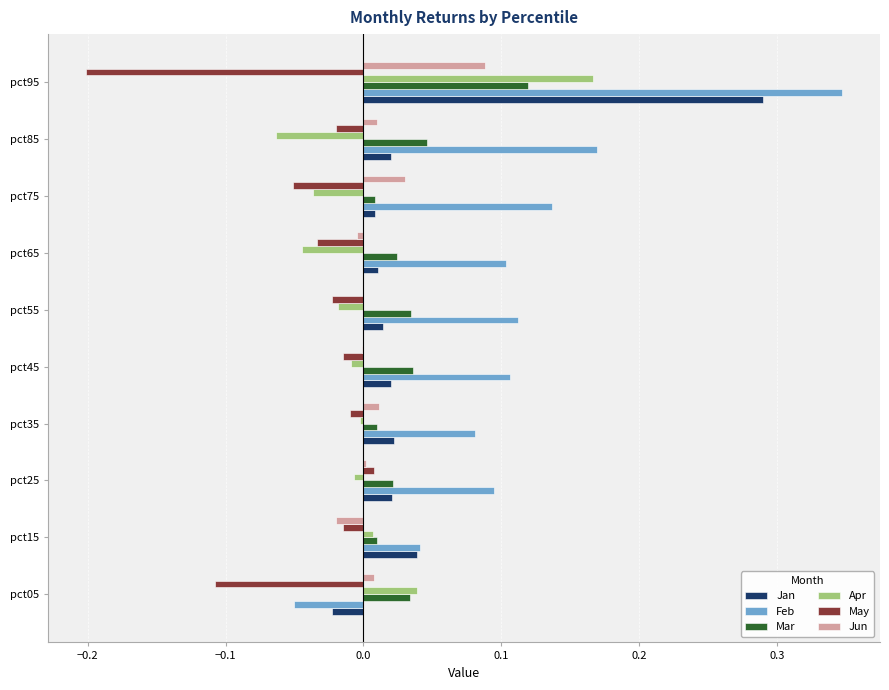

At which category does the chart reach its peak across all series?

pct95